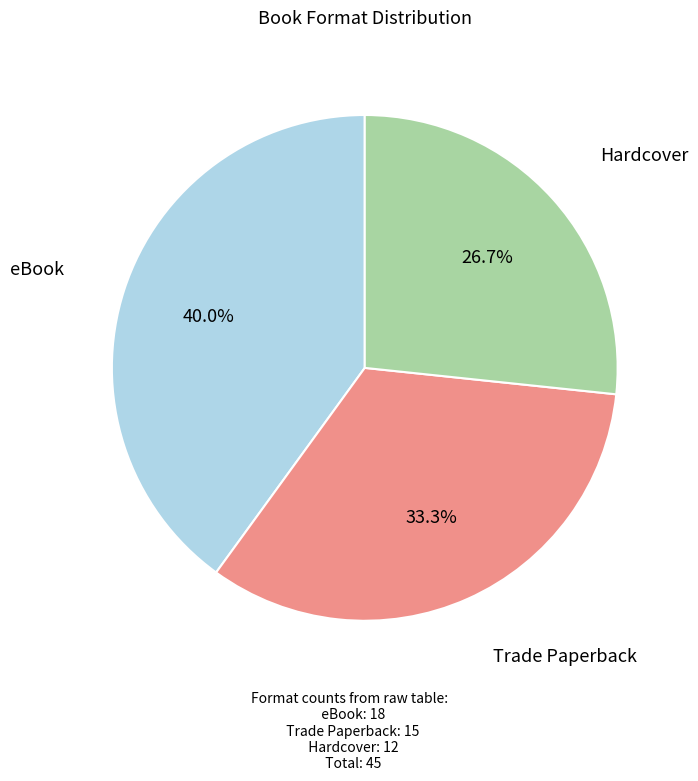

Which has a higher value, eBook or Hardcover?

eBook